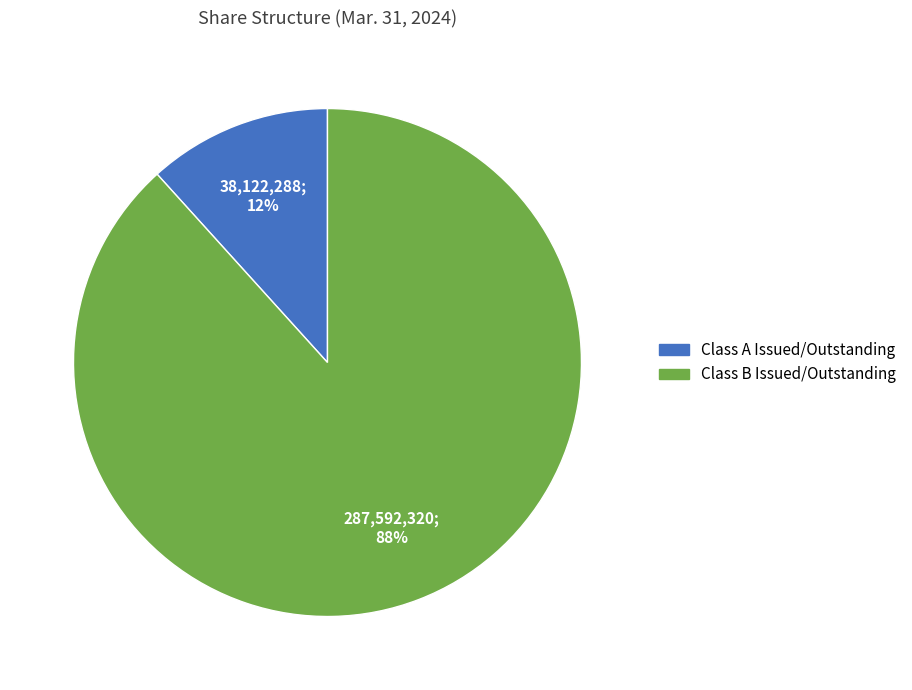

Is there a majority slice in this chart?

Yes